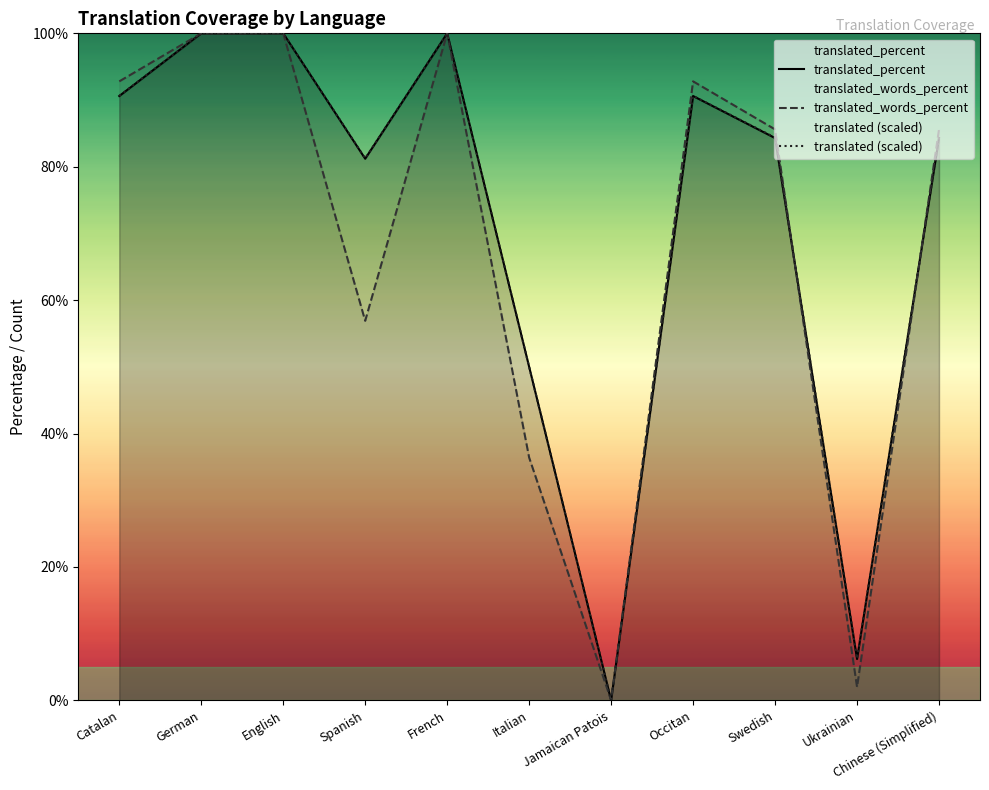

At Chinese (Simplified), list the series in order from largest to smallest.

translated_words_percent, translated (scaled), translated_percent